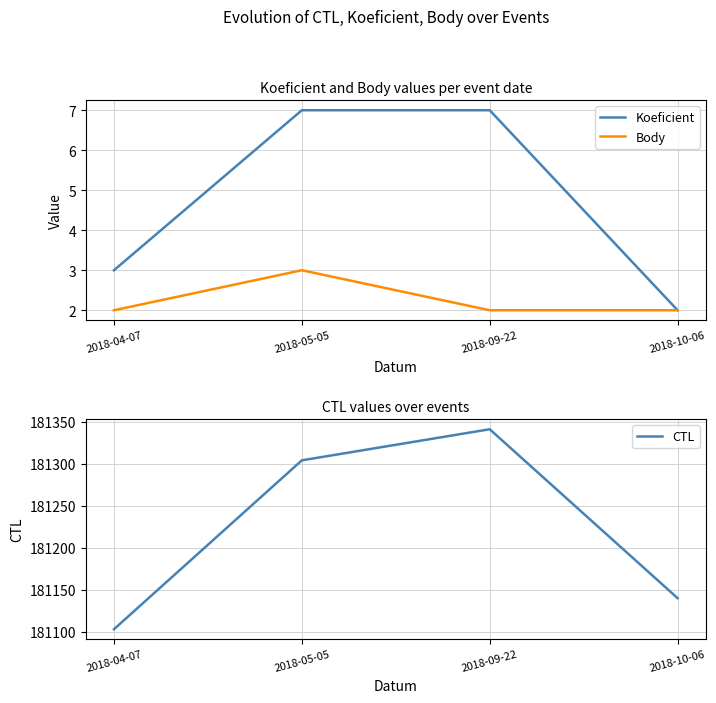

Count the Body values in the range 2 to 3.

4